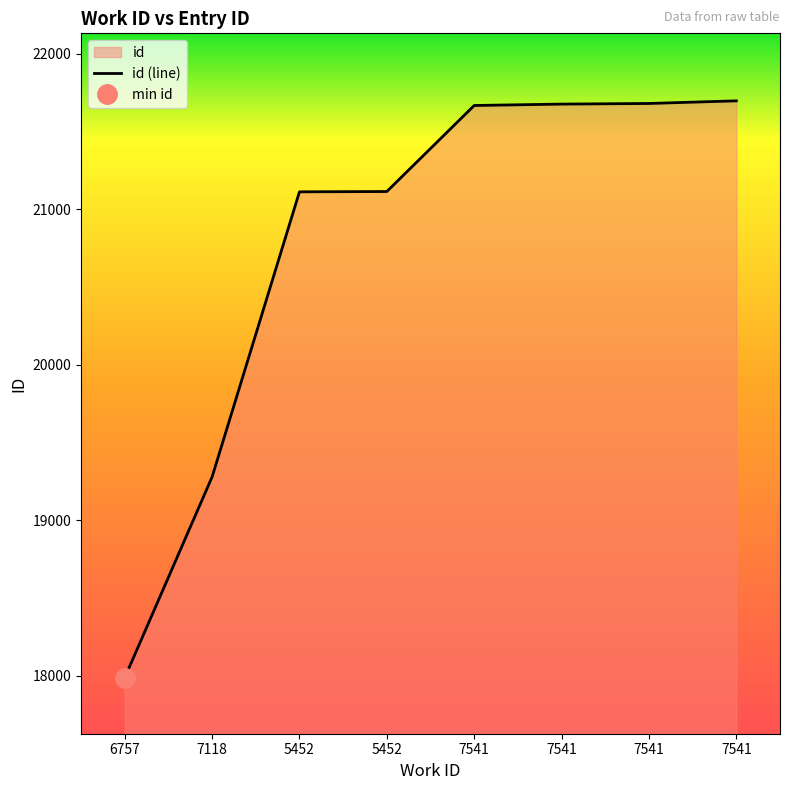

Between 6757 and 7541, which is larger?

7541